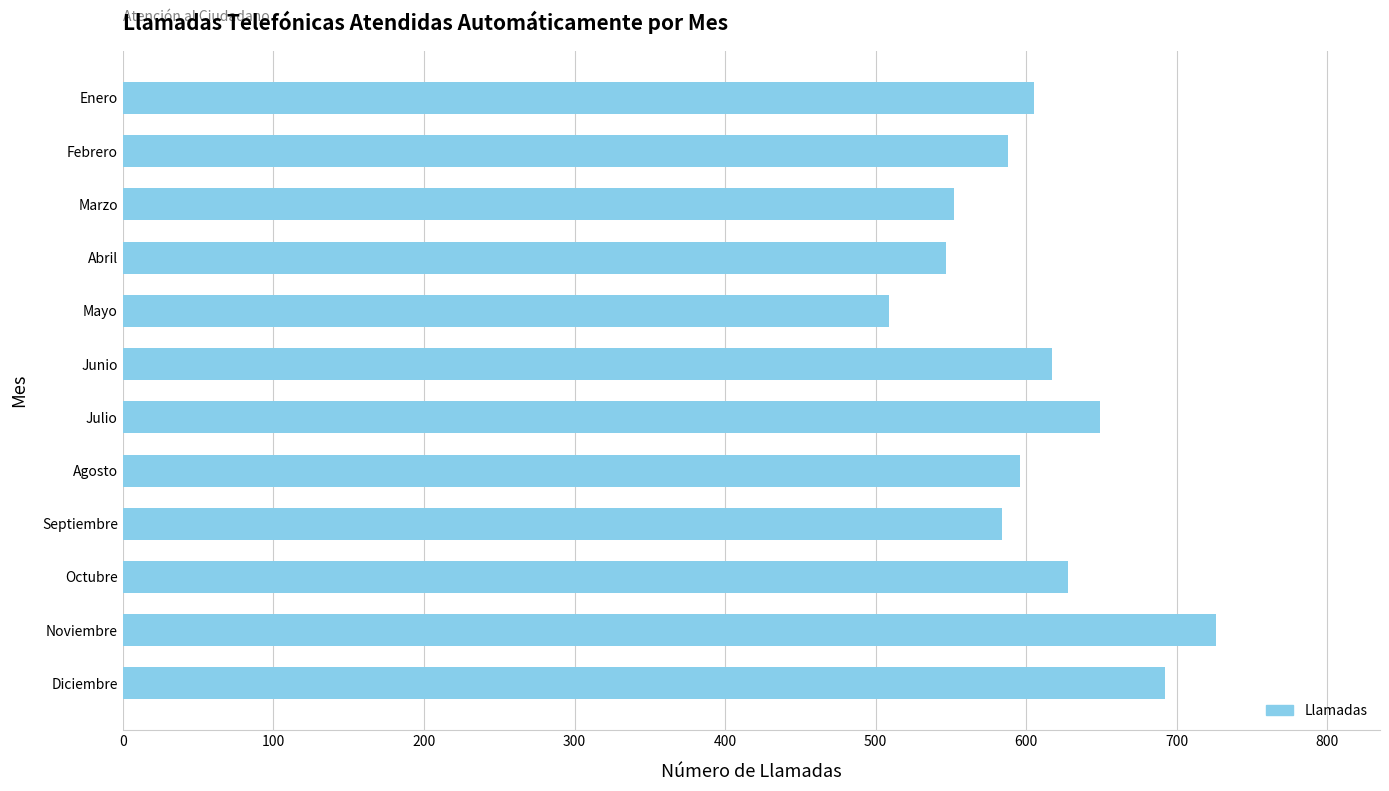

The value at Diciembre is 197. True or false?

False